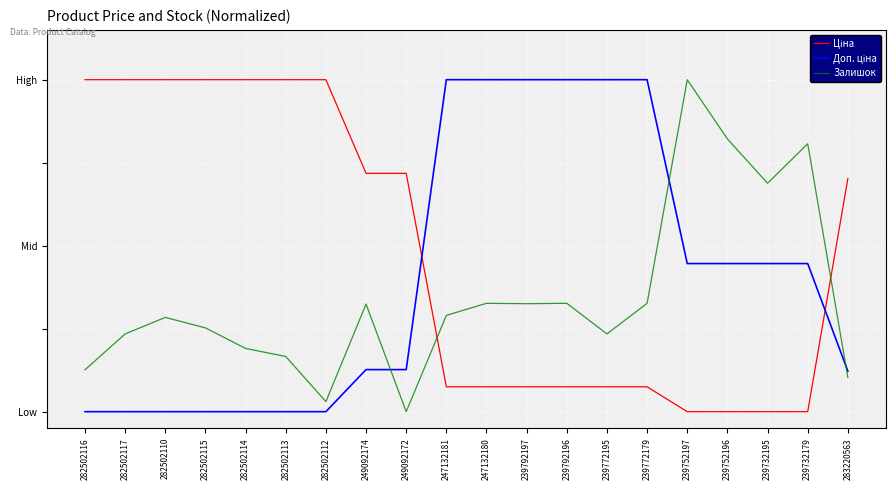

Between 239732195 and 239732179, which is larger?

239732195